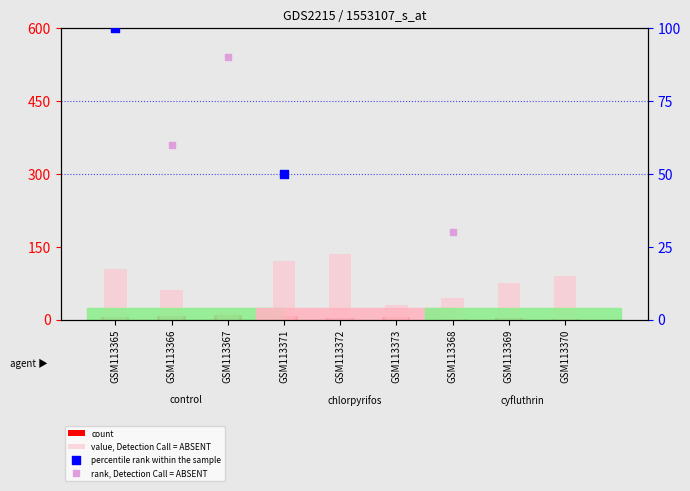

What are all the series names shown in the legend?

count, value, Detection Call = ABSENT, percentile rank within the sample, rank, Detection Call = ABSENT